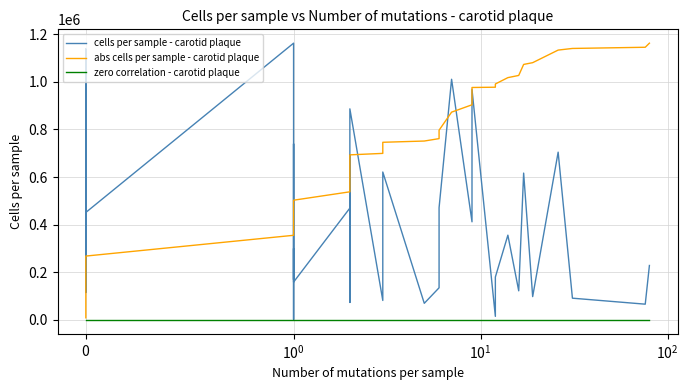

Which series ends up on top after the final intersection of cells per sample - carotid plaque and abs cells per sample - carotid plaque?

abs cells per sample - carotid plaque